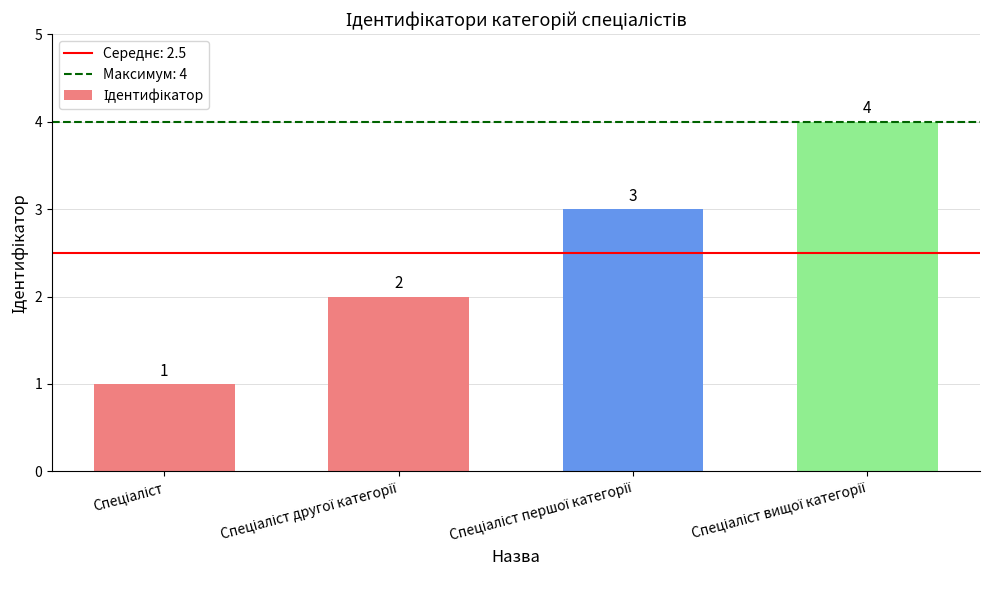

Count the values in the range 2 to 4.

3